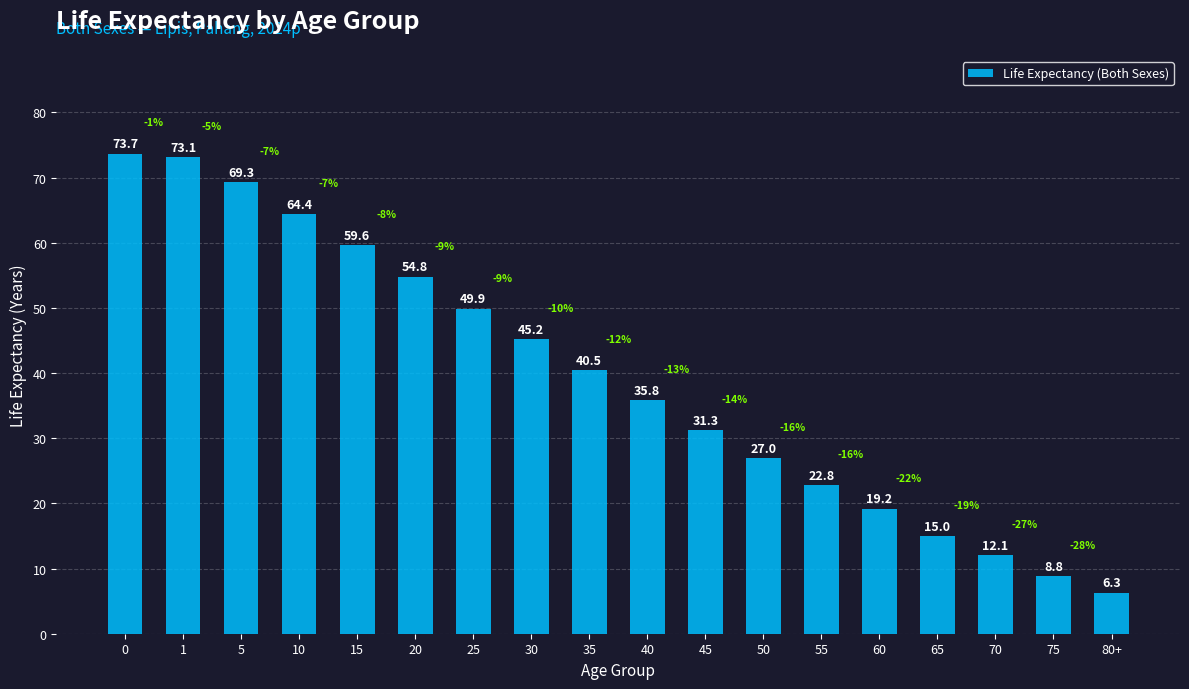

Reading left to right, extract all data points from this chart.

73.7	73.1	69.3	64.4	59.6	54.8	49.9	45.2	40.5	35.8	31.3	27.0	22.8	19.2	15.0	12.1	8.8	6.3